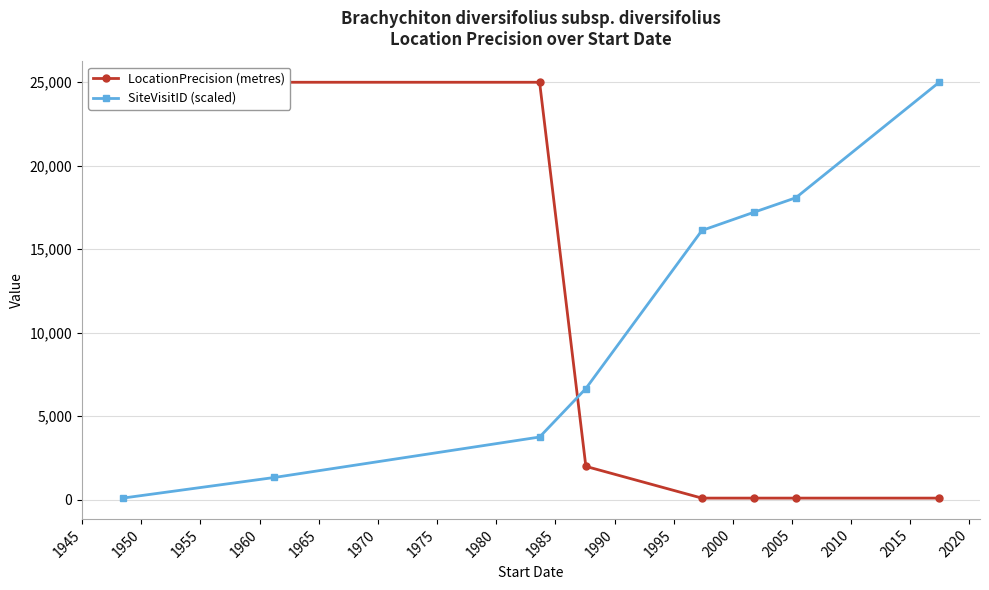

How many lines are shown in the chart?

2